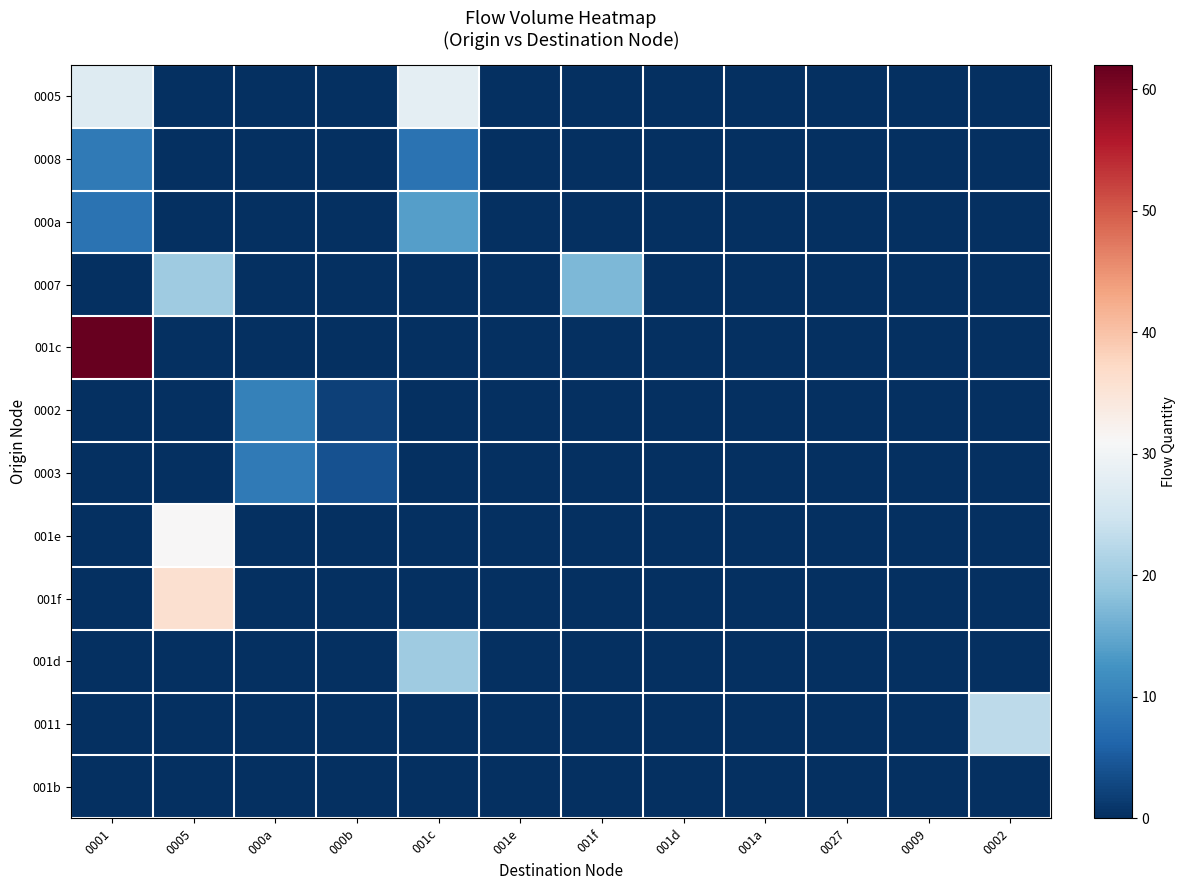

How many distinct data groups are displayed?

12